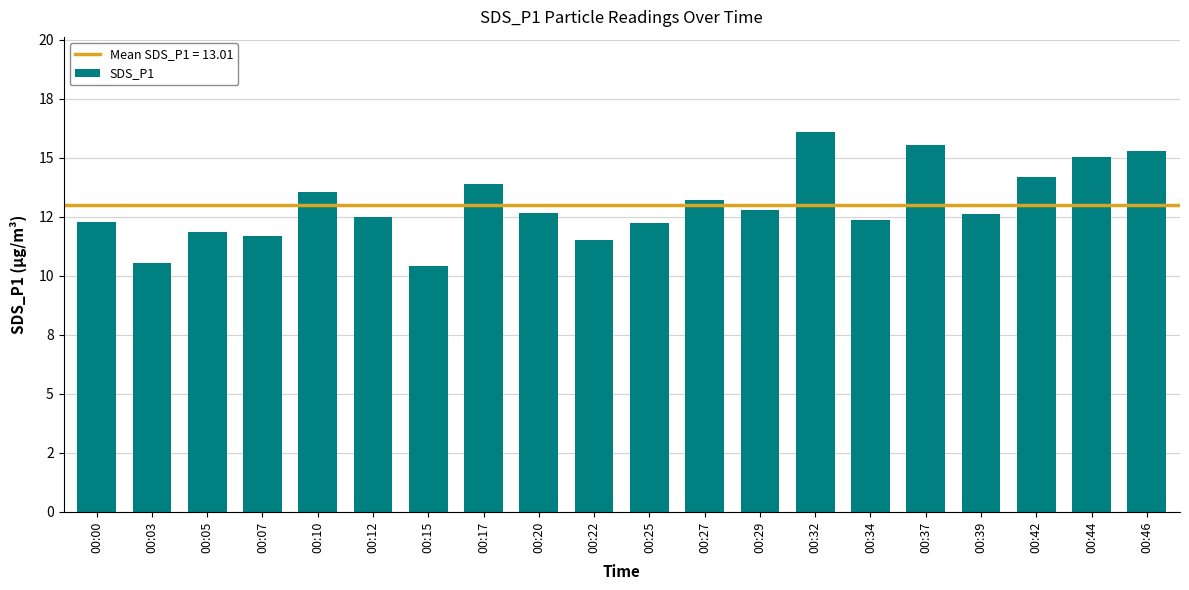

Are the bars horizontal?

No